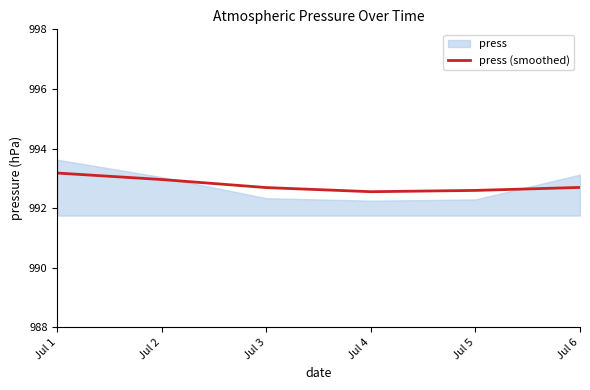

Where is the data nearest to the value 992?

Jul 4